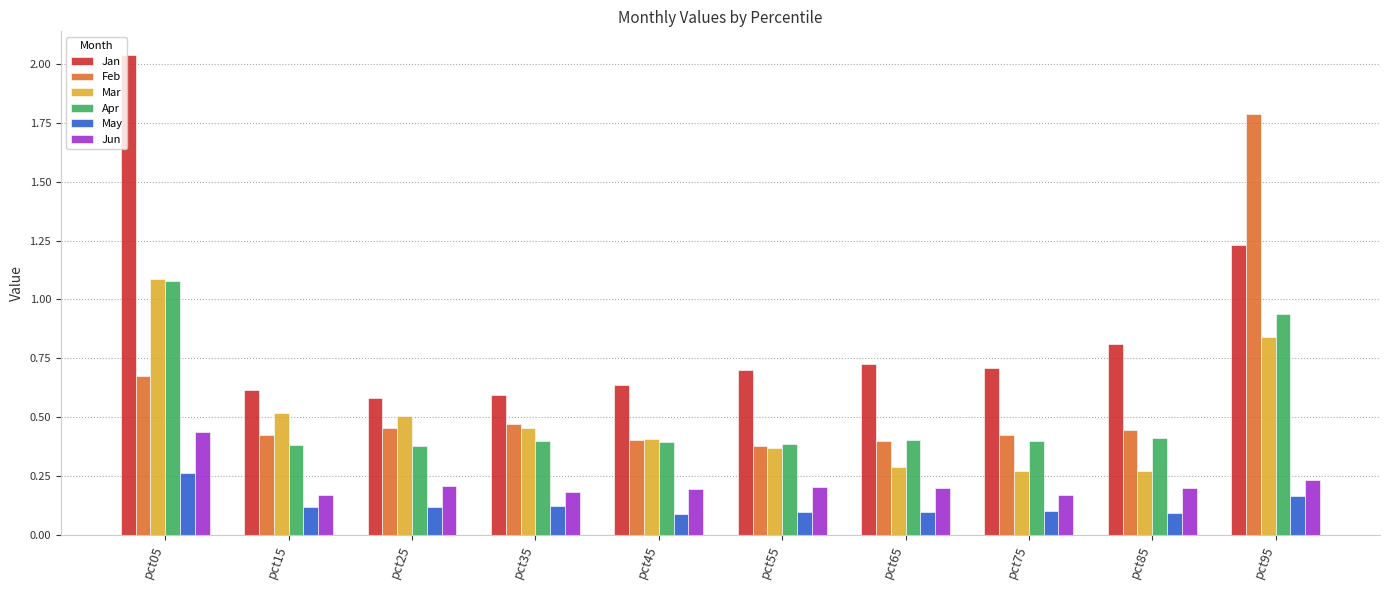

What is the total value across all series at pct05?

5.6